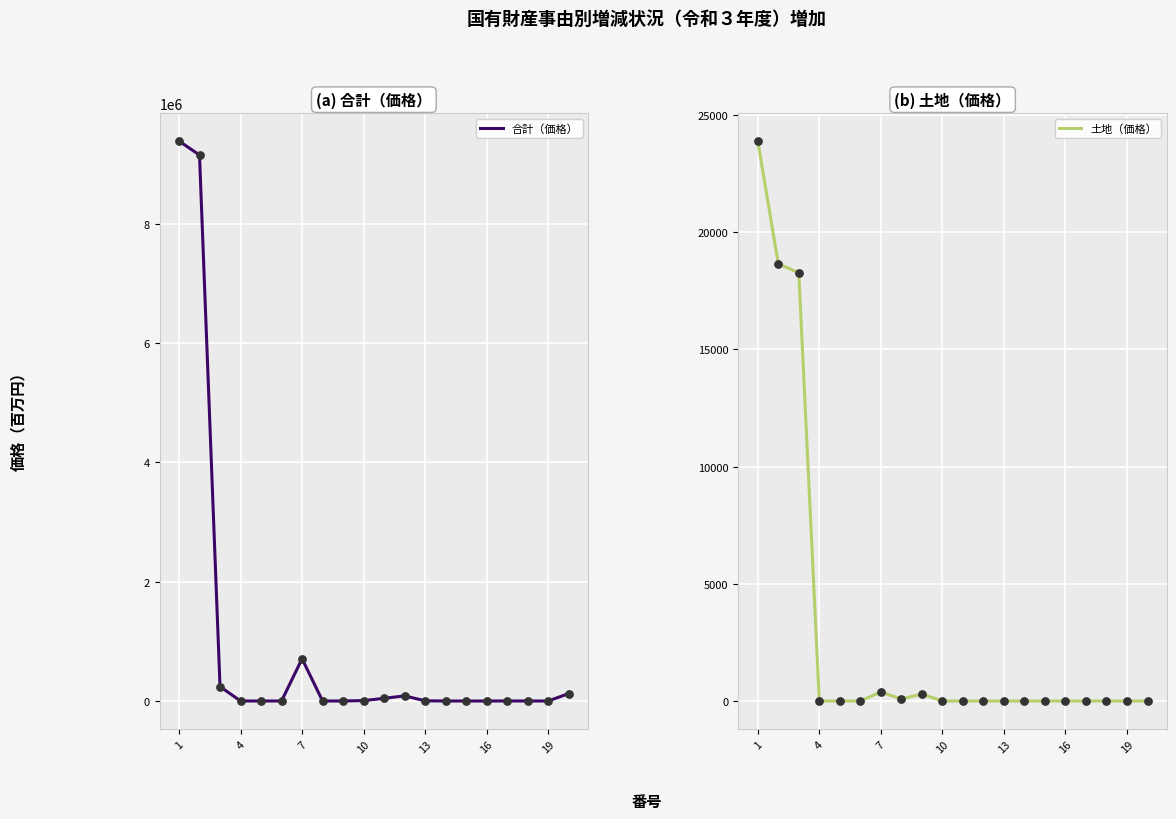

Which series has the largest Y range (max minus min)?

合計（価格）